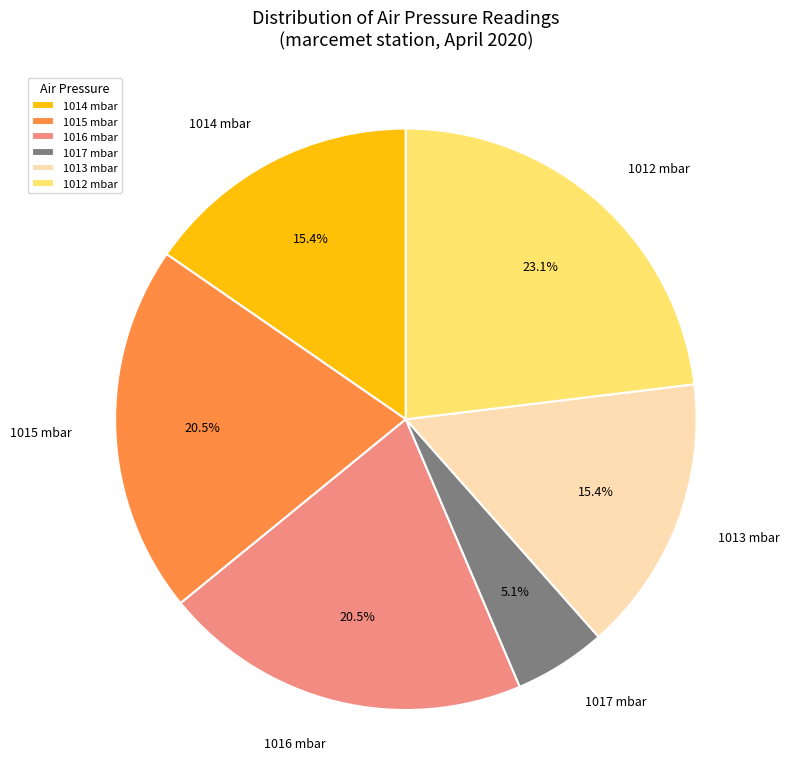

What is the total percentage of 1012 mbar and 1016 mbar?

43.6%